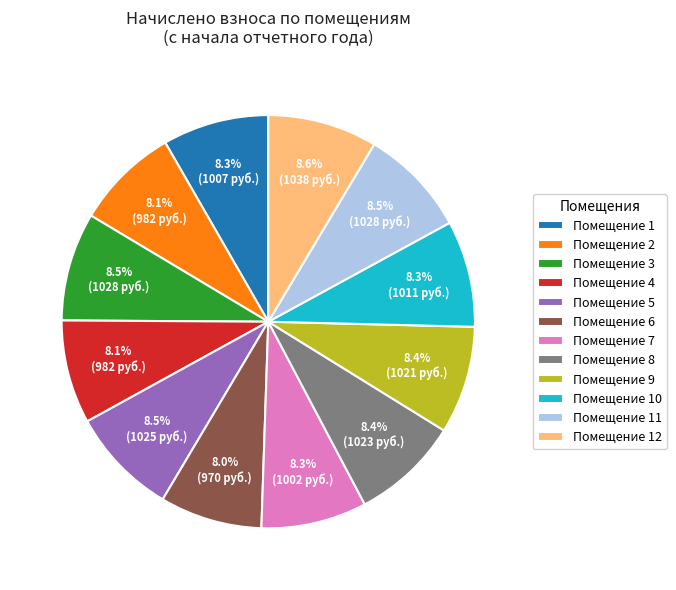

Approximately how many times larger is the value at Помещение 12 compared to Помещение 9?

1.0